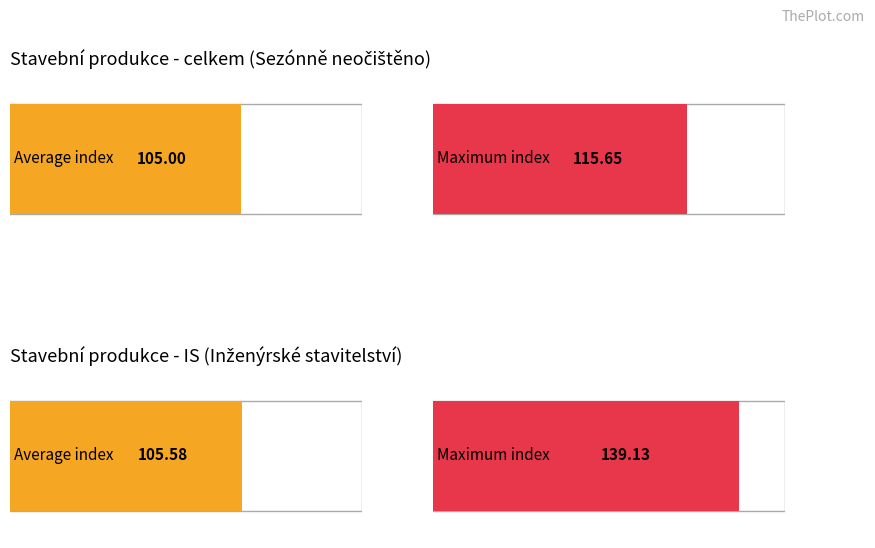

The celkem (Sezónně neočištěno) series shows 64.5 at 2005-6. True or false?

False